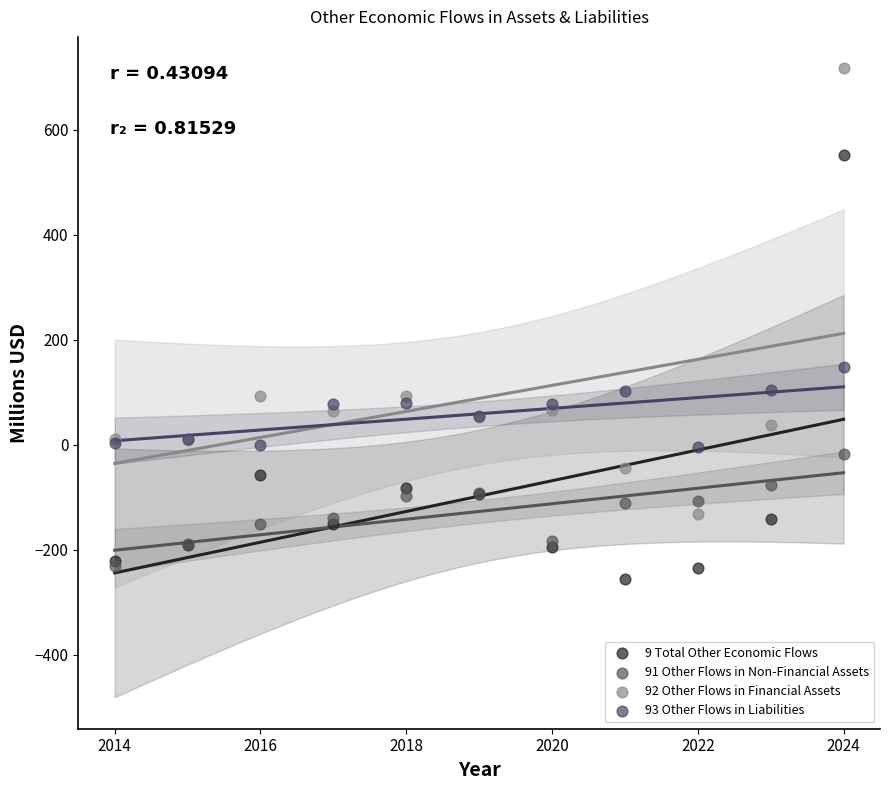

Across all series, what Y value is closest to 230?

147.3